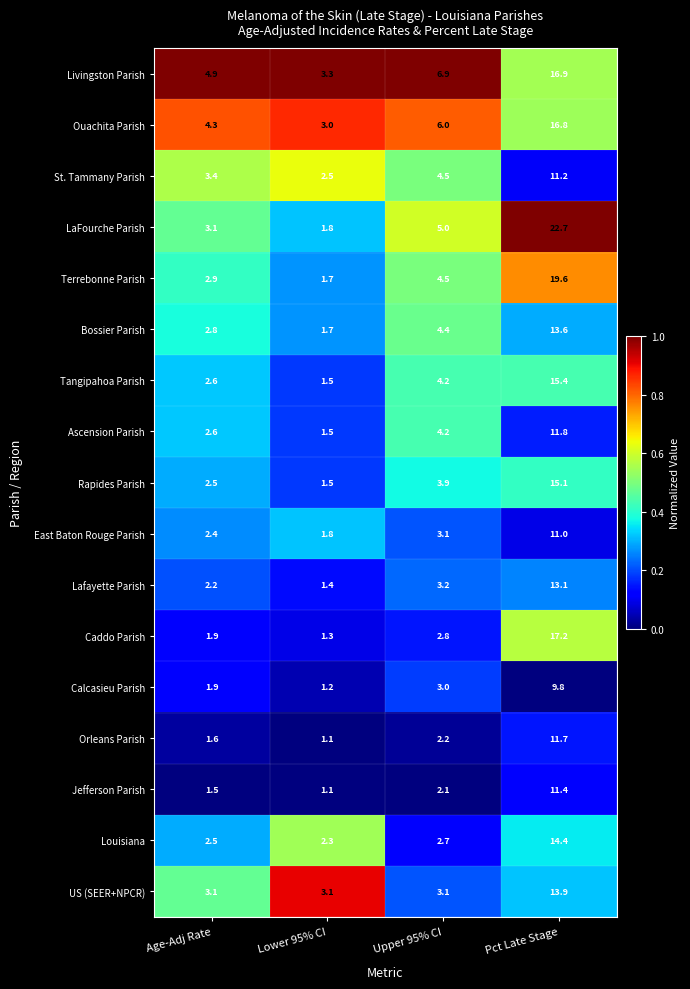

What is the sum of all Jefferson Parish values?

16.1